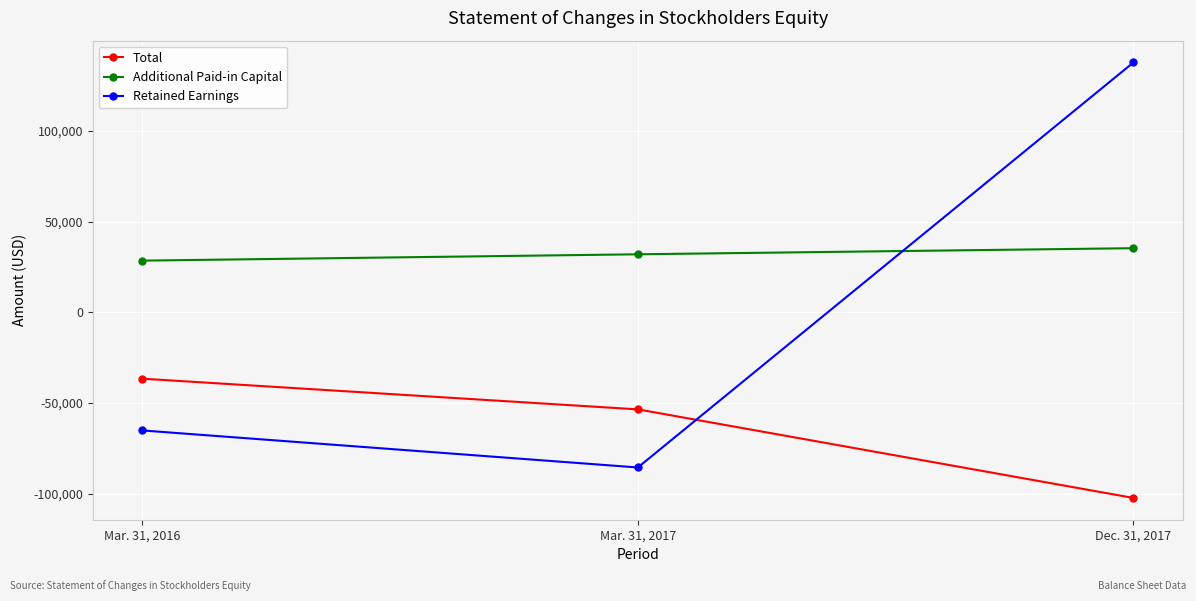

Which series has the largest range (max minus min)?

Retained Earnings